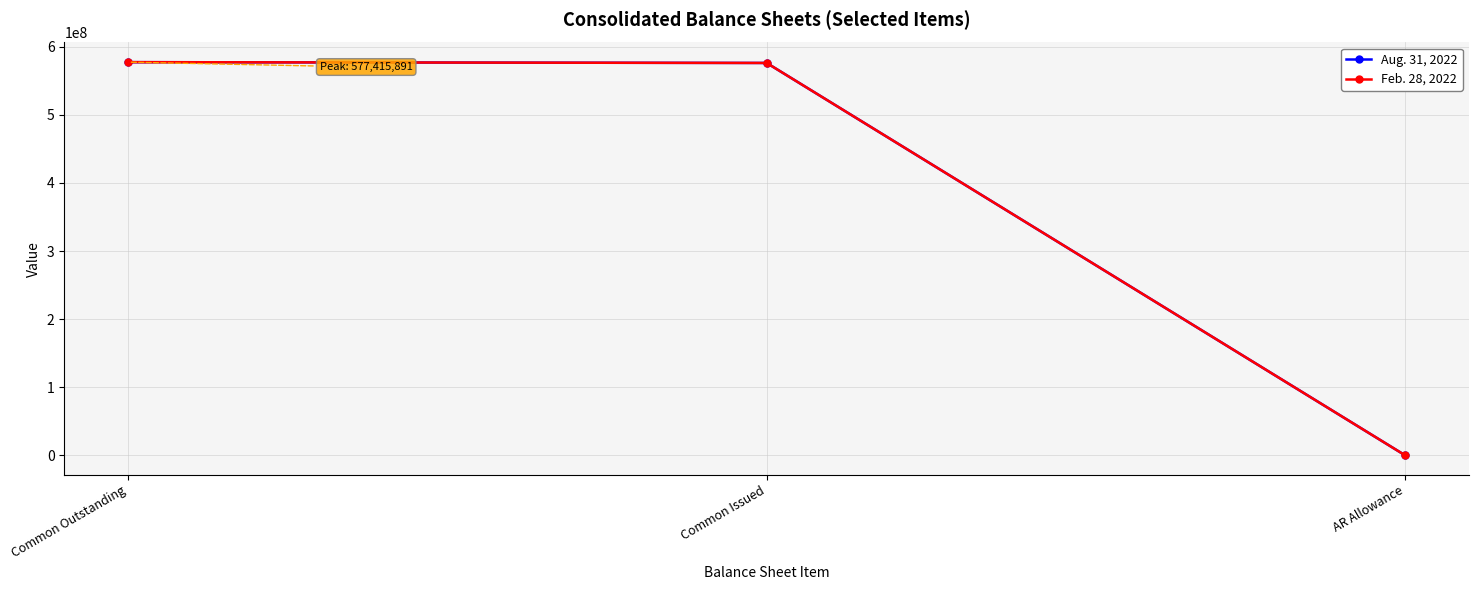

What is the average value of the Feb. 28, 2022 series?

384547931